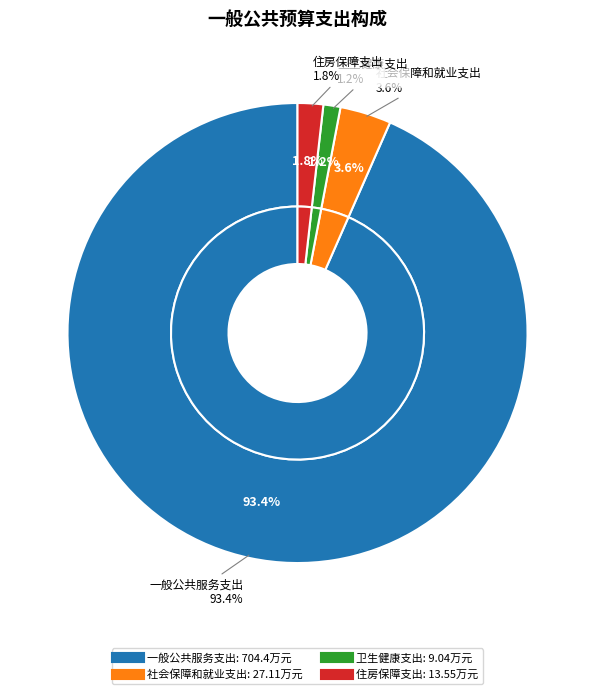

Which slice is the smallest?

卫生健康支出